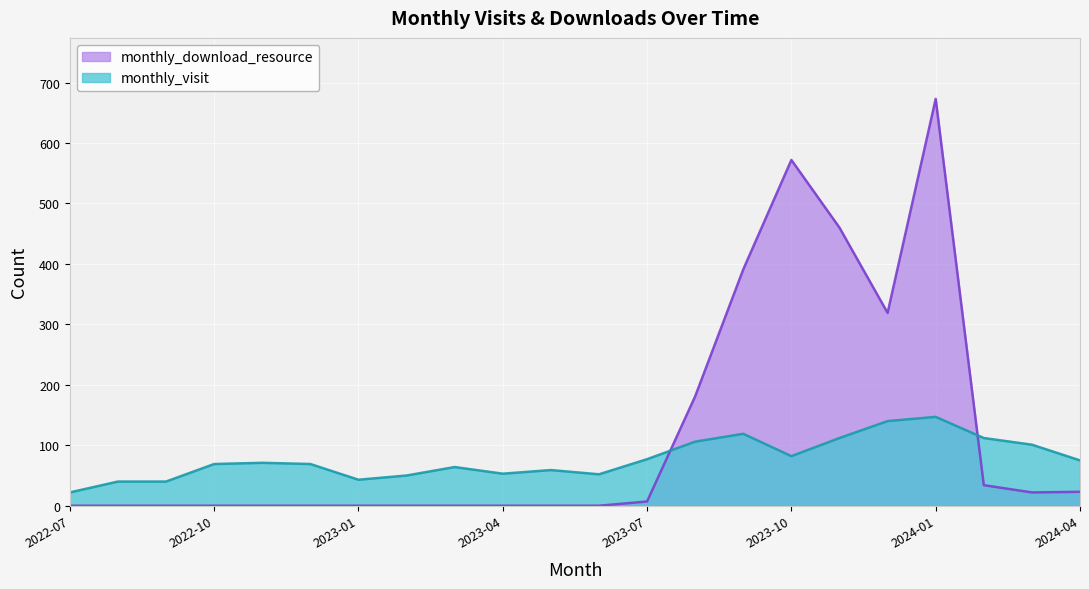

How many lines are shown in the chart?

2